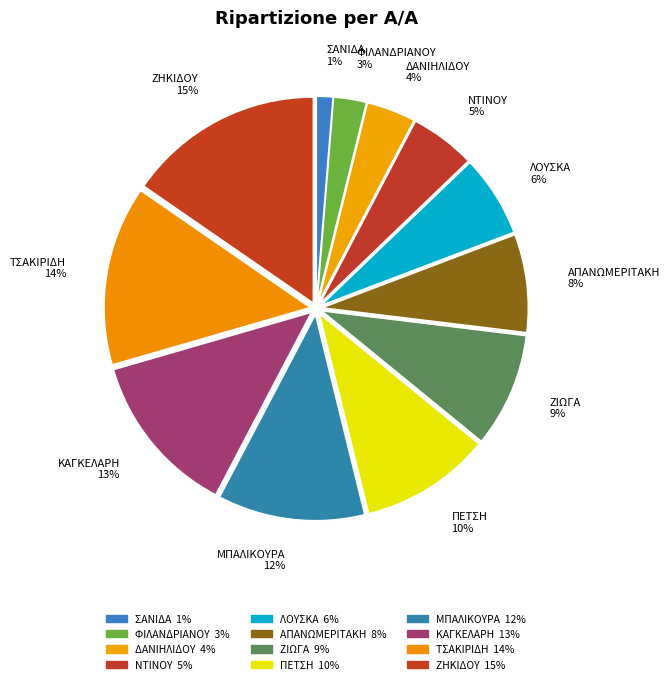

Rank the categories by value from lowest to highest.

ΣΑΝΙΔΑ, ΦΙΛΑΝΔΡΙΑΝΟΥ, ΔΑΝΙΗΛΙΔΟΥ, ΝΤΙΝΟΥ, ΛΟΥΣΚΑ, ΑΠΑΝΩΜΕΡΙΤΑΚΗ, ΖΙΩΓΑ, ΠΕΤΣΗ, ΜΠΑΛΙΚΟΥΡΑ, ΚΑΓΚΕΛΑΡΗ, ΤΣΑΚΙΡΙΔΗ, ΖΗΚΙΔΟΥ